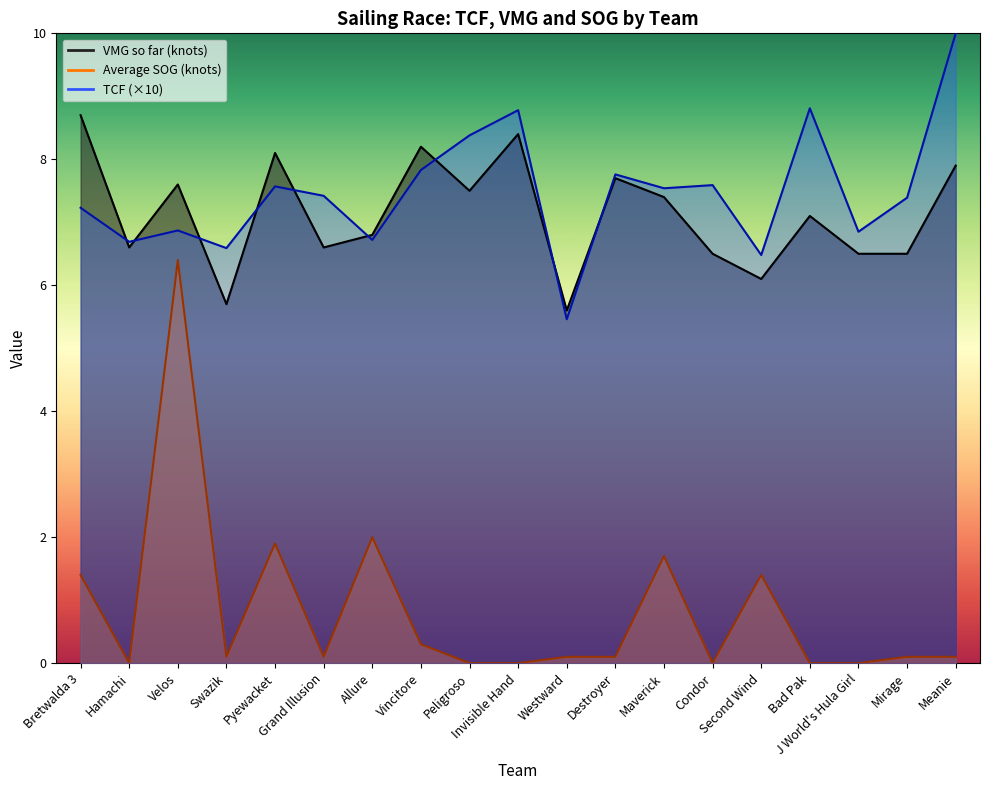

What is the highest value of the Average SOG (knots) series?

6.4